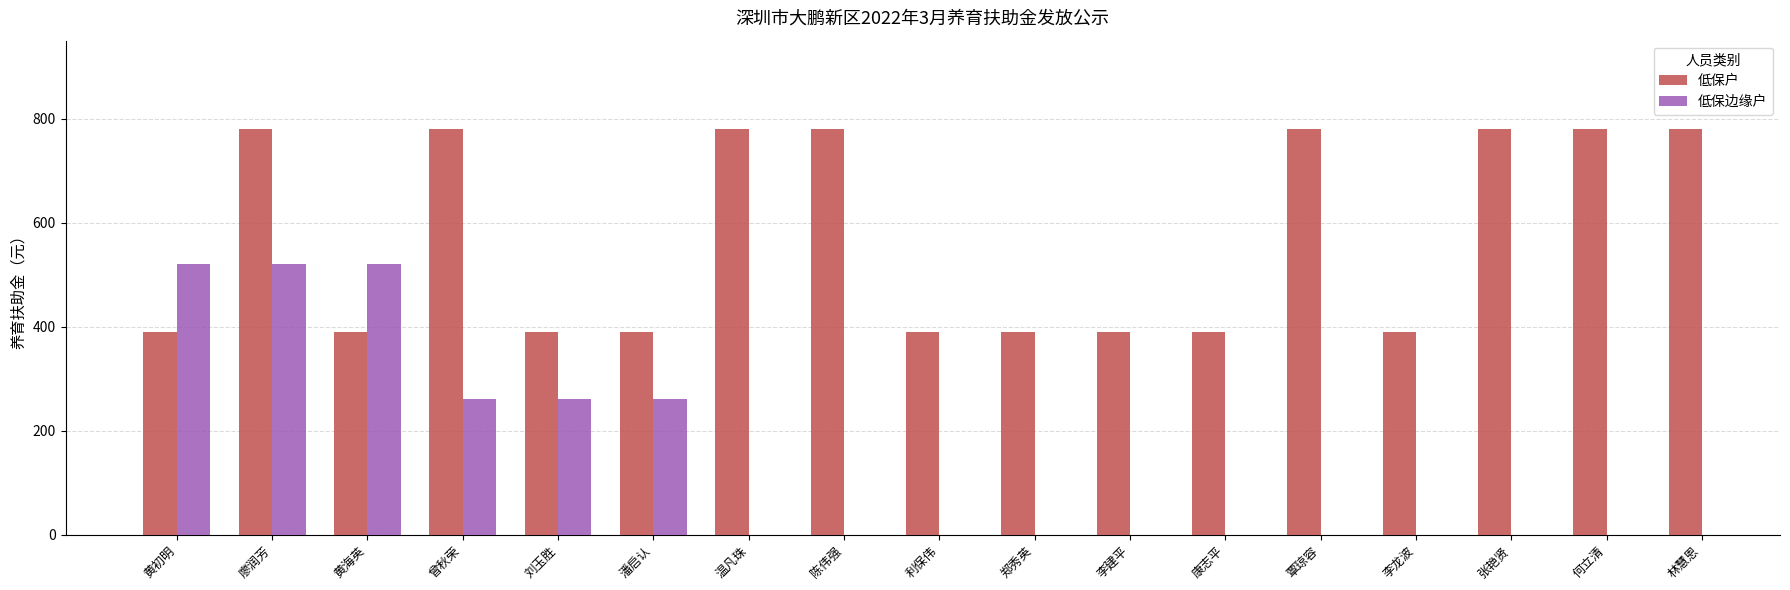

Rank the series by their maximum value, from lowest to highest.

低保边缘户, 低保户